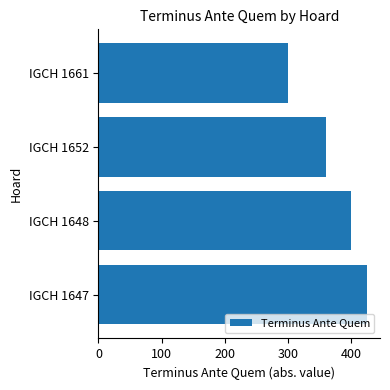

How many bars are there in total?

4